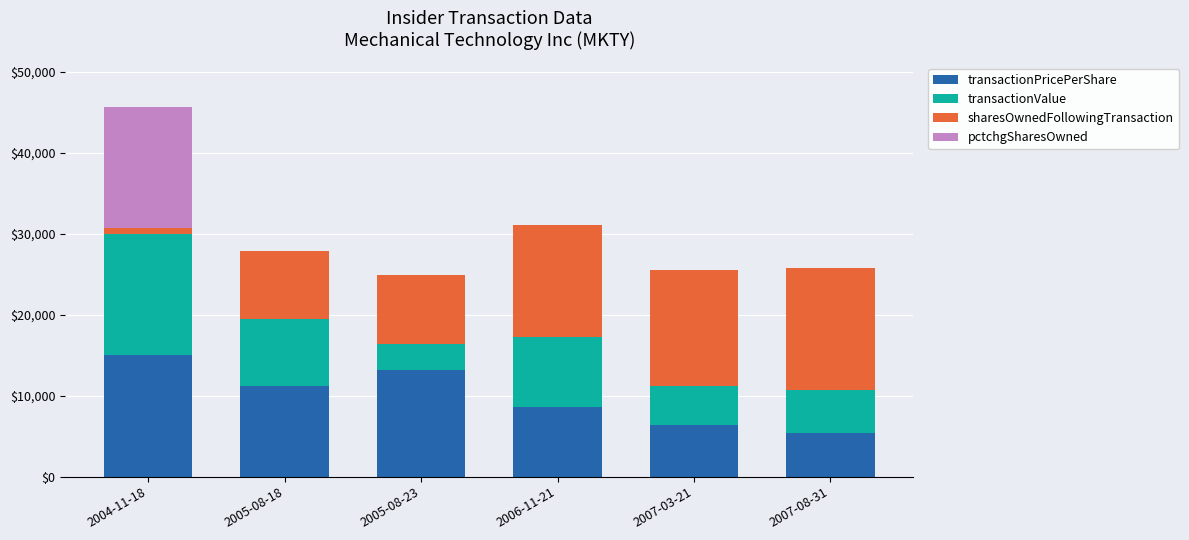

At which category is the sum across all series the highest?

2004-11-18